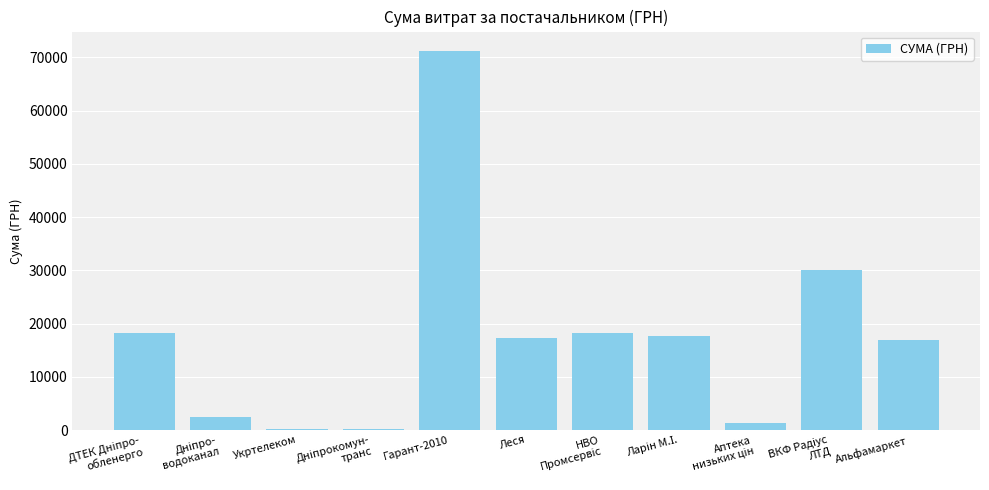

The value at Альфамаркет is 17000.0. True or false?

True